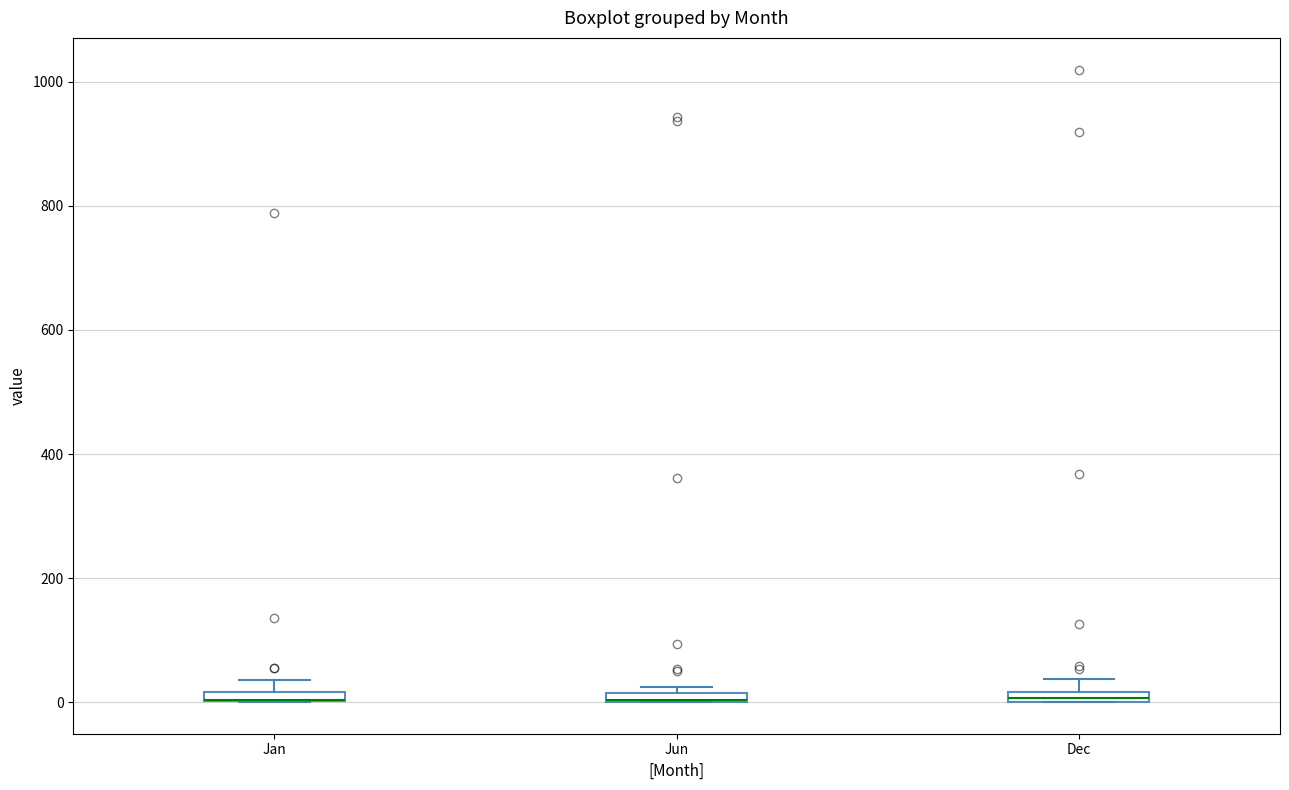

Where does the upper whisker of the box for Dec end on the y-axis? The values are not printed on the chart, so give them approximately, as read against the axis.

40